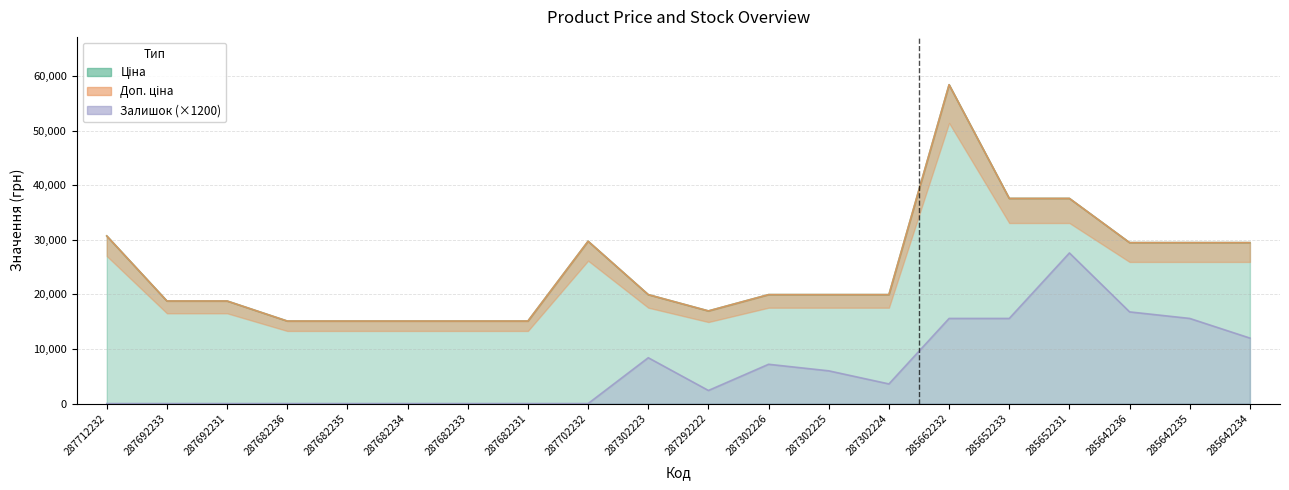

Which series has the widest spread of values?

Ціна